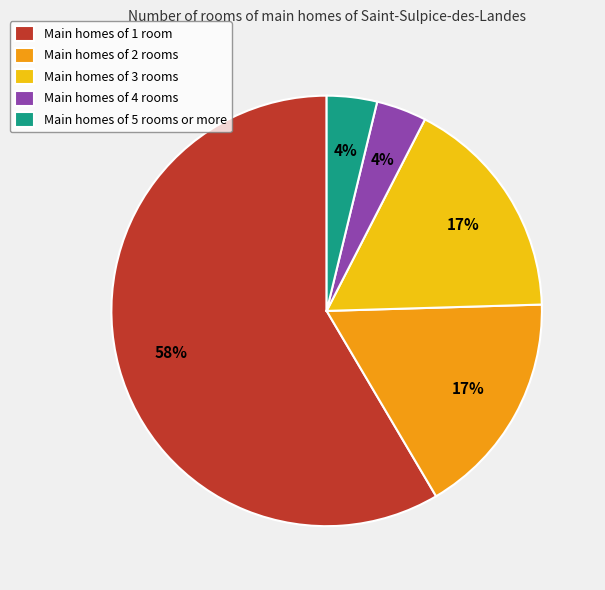

Is there any slice that represents more than half of the pie?

Yes